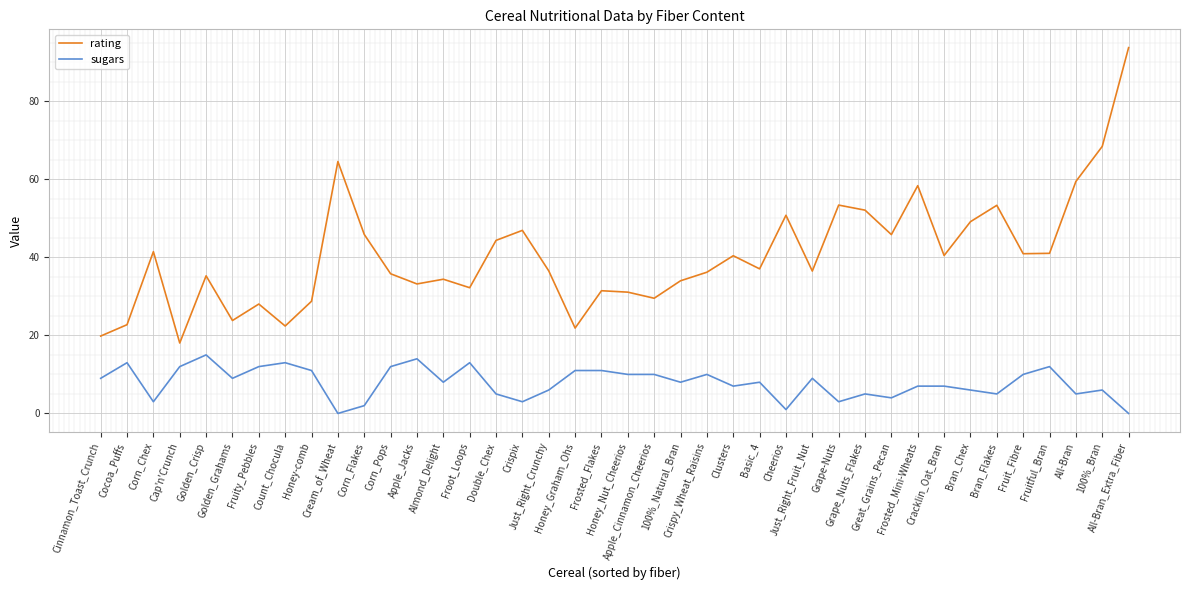

True or false: rating and sugars cross at least once.

False